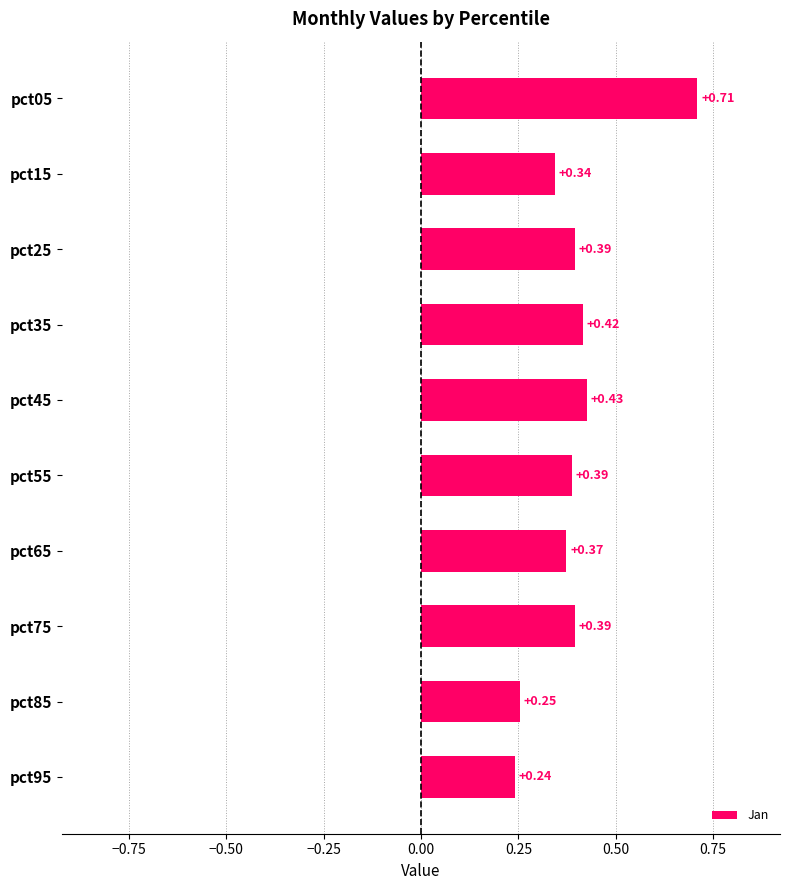

How many data points does each series have?

10